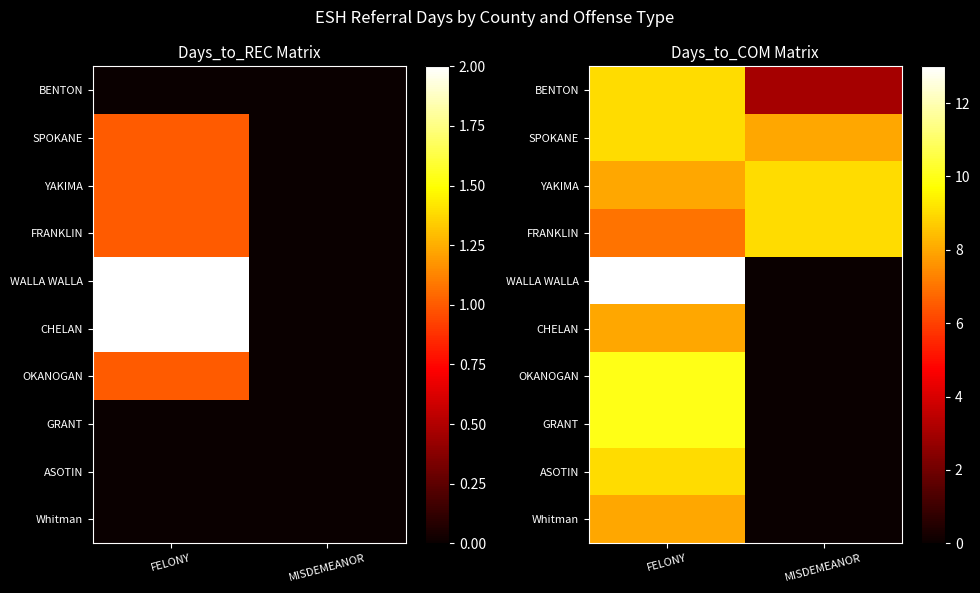

How many data points in YAKIMA are less than 9?

1